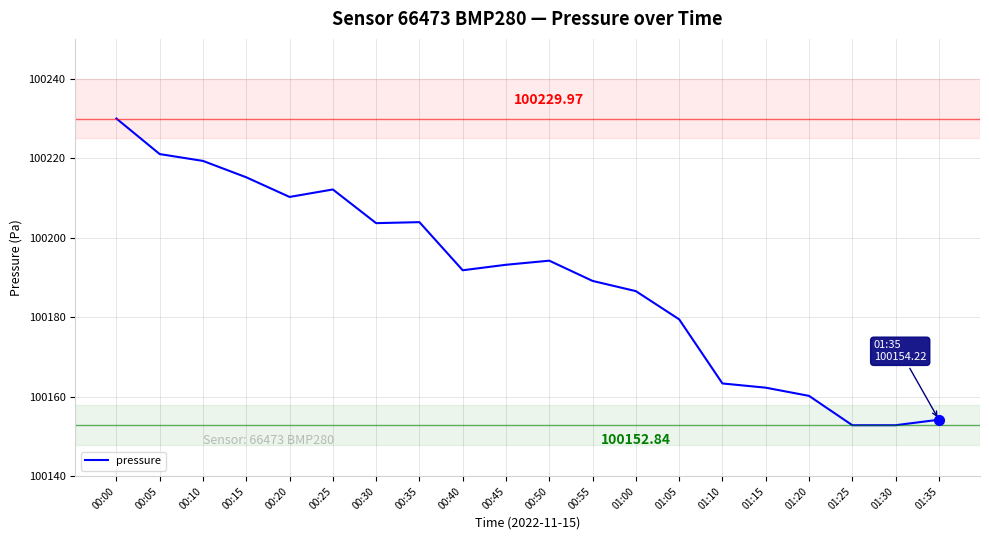

What is the smallest value displayed?

100152.8